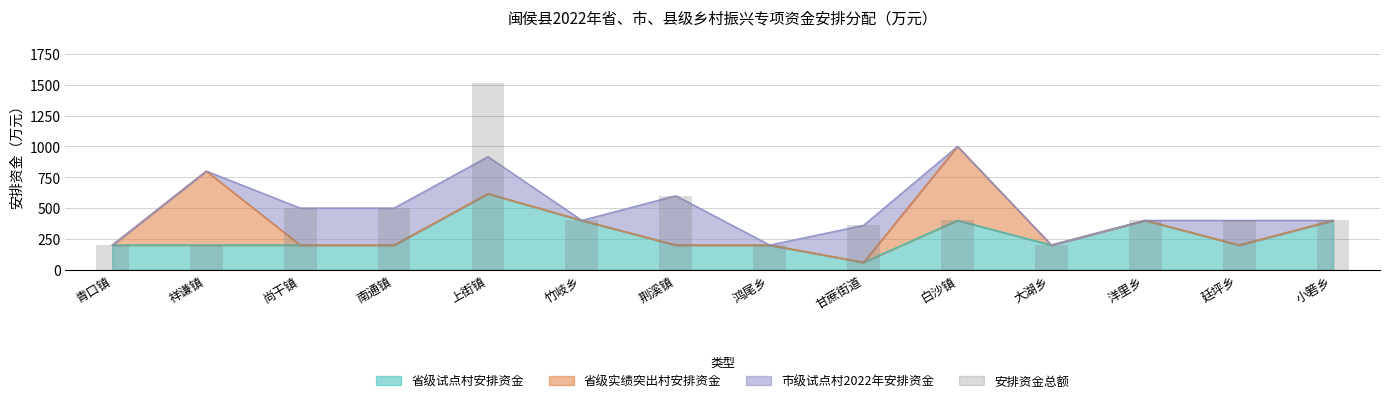

Which label corresponds to the largest value in the chart?

上街镇